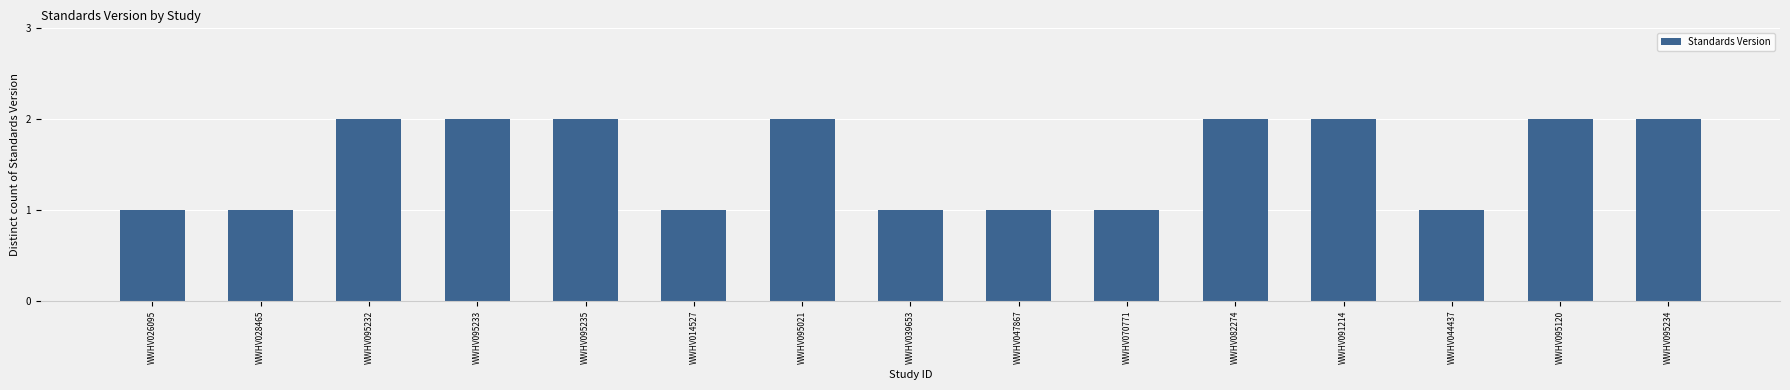

Reading left to right, what are all the values shown in this chart?

WWHV026095=1	WWHV028465=1	WWHV095232=2	WWHV095233=2	WWHV095235=2	WWHV014527=1	WWHV095021=2	WWHV039653=1	WWHV047867=1	WWHV070771=1	WWHV082274=2	WWHV091214=2	WWHV044437=1	WWHV095120=2	WWHV095234=2